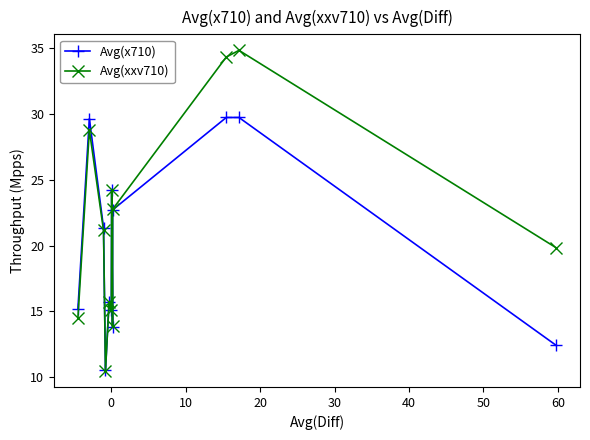

At how many categories does at least one series exceed 13?

11